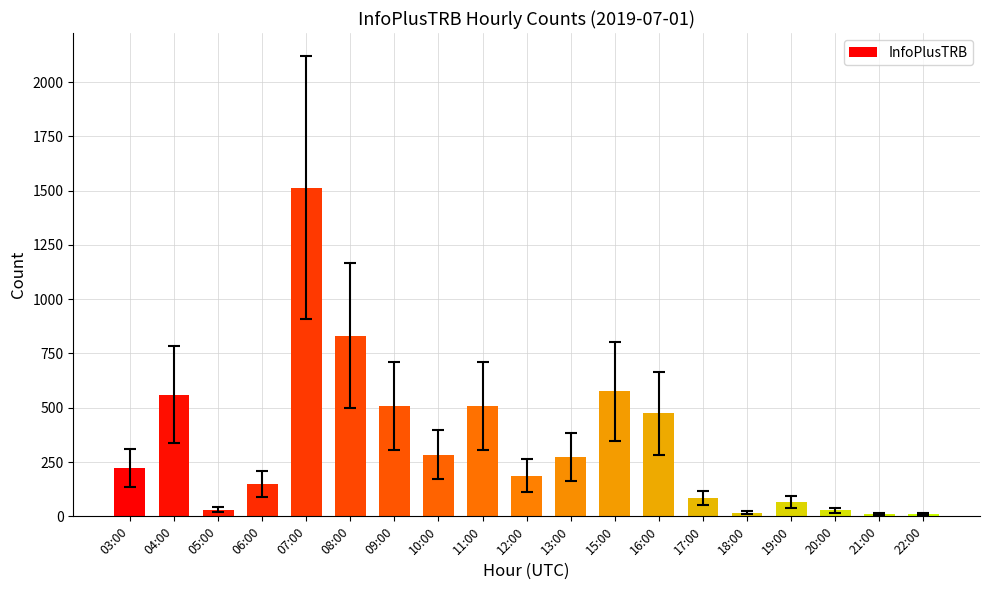

The chart shows a value of 278 at 09:00. True or false?

False